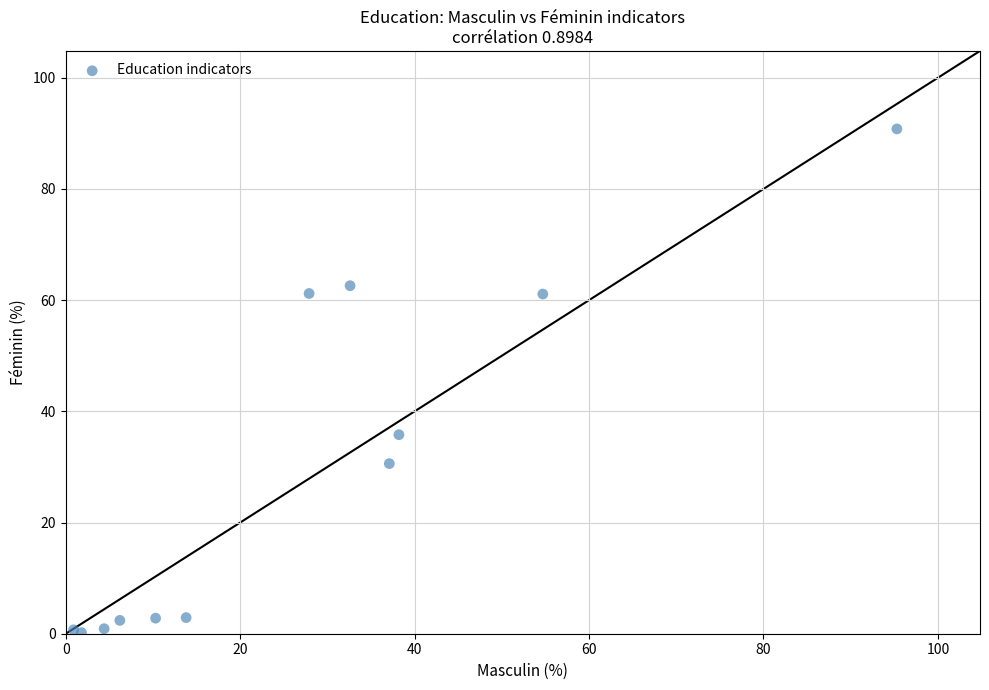

What Y value in the scatter plot is closest to 45?

35.8